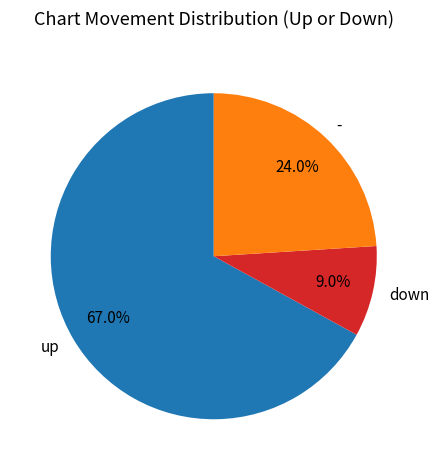

To the nearest percent, what portion does down represent?

9%